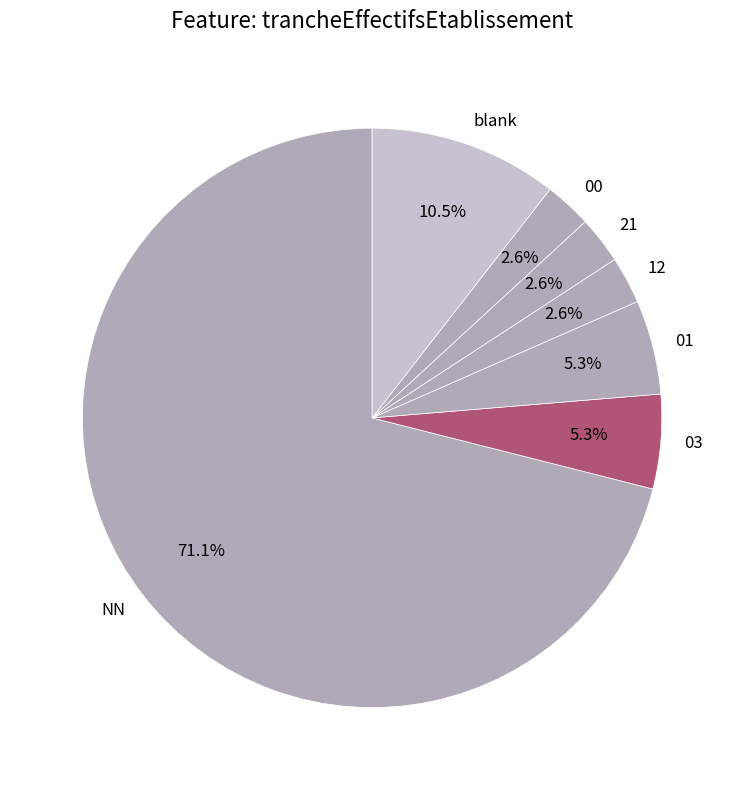

What percentage do 21 and 01 together represent?

7.9%